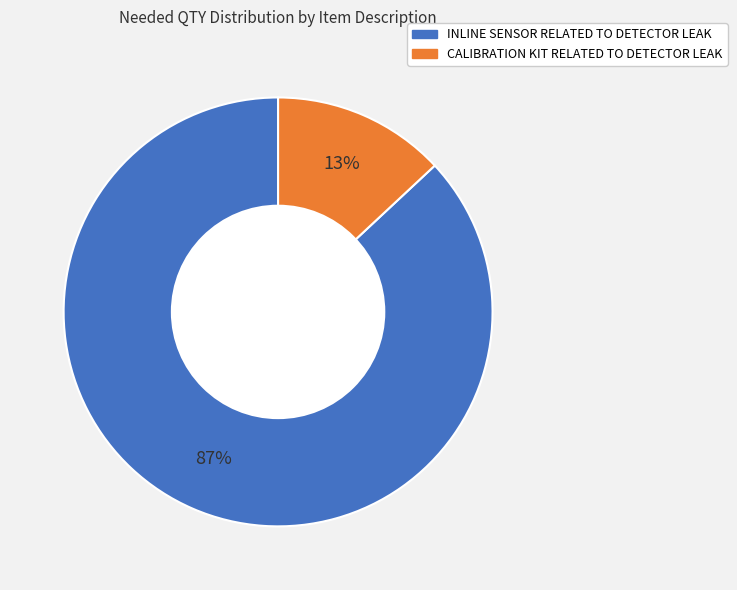

Is there any slice that represents more than half of the pie?

Yes